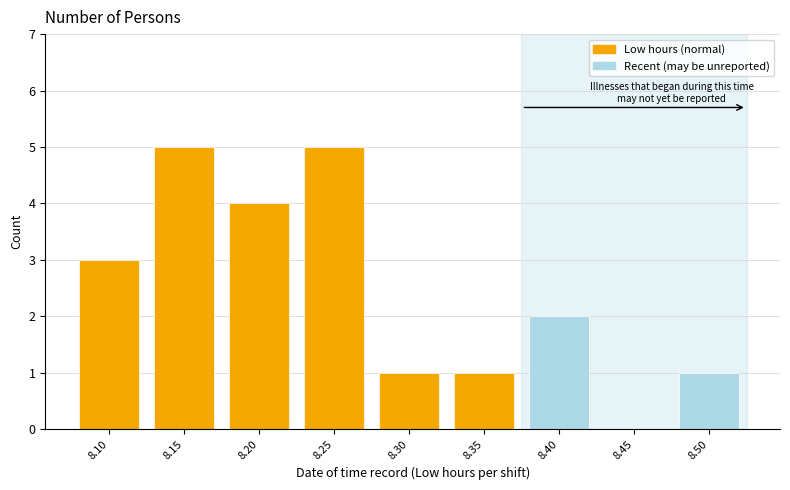

Reading left to right, transcribe all the data shown in this chart.

8.10=3	8.15=5	8.20=4	8.25=5	8.30=1	8.35=1	8.40=2	8.45=0	8.50=1